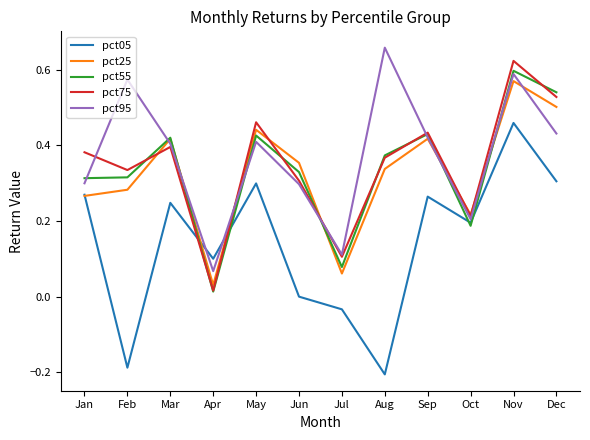

Is it true that pct25 equals 0.4 at May?

True